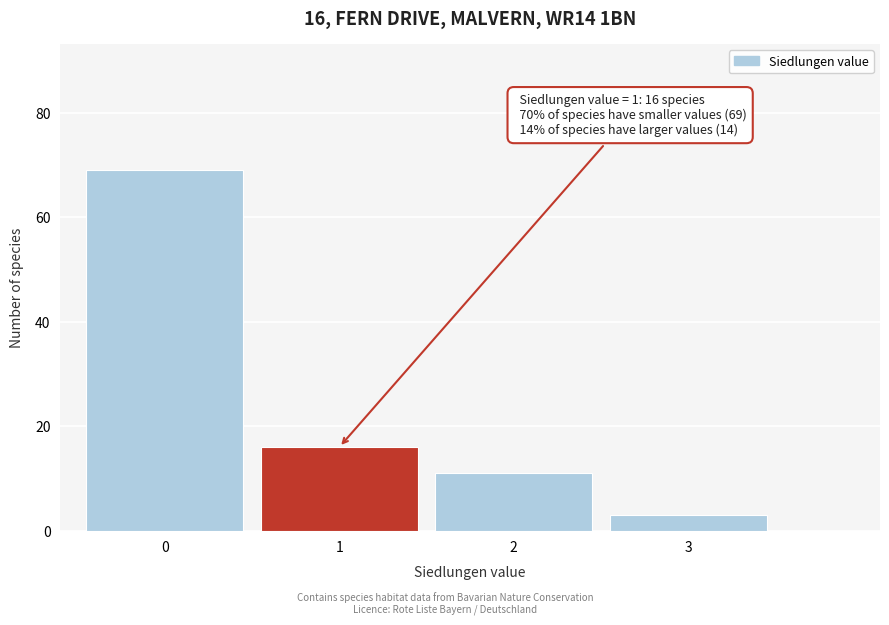

Reading right to left, transcribe all the data shown in this chart.

3	11	16	69